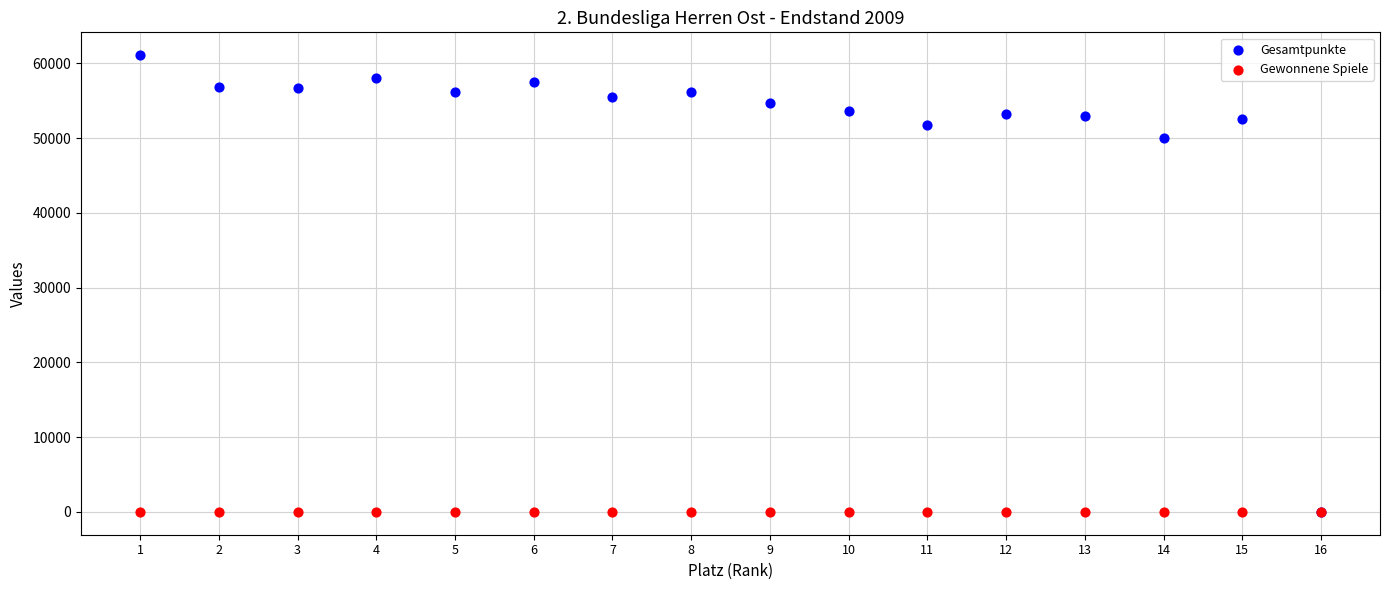

Across all series, what Y value is closest to 30543?

49979